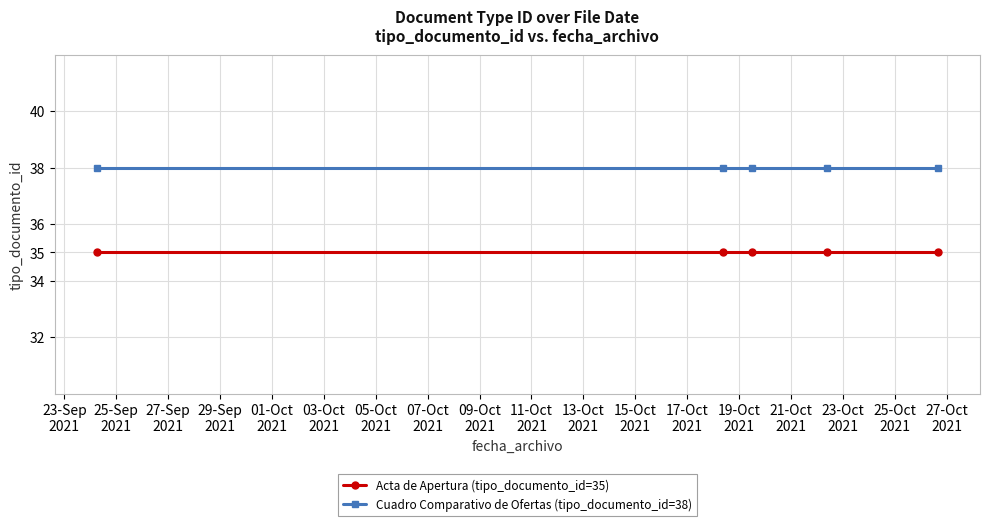

What is the smallest value displayed?

35